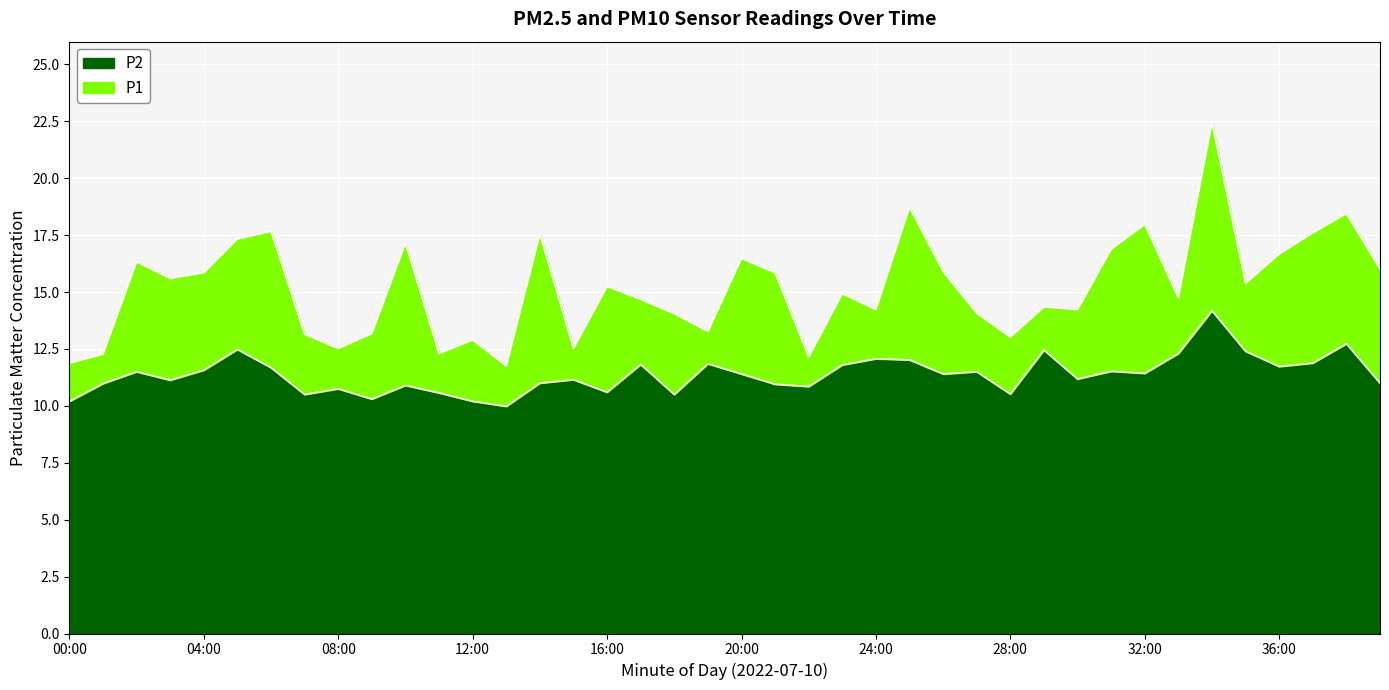

What are all the series names shown in the legend?

P2, P1